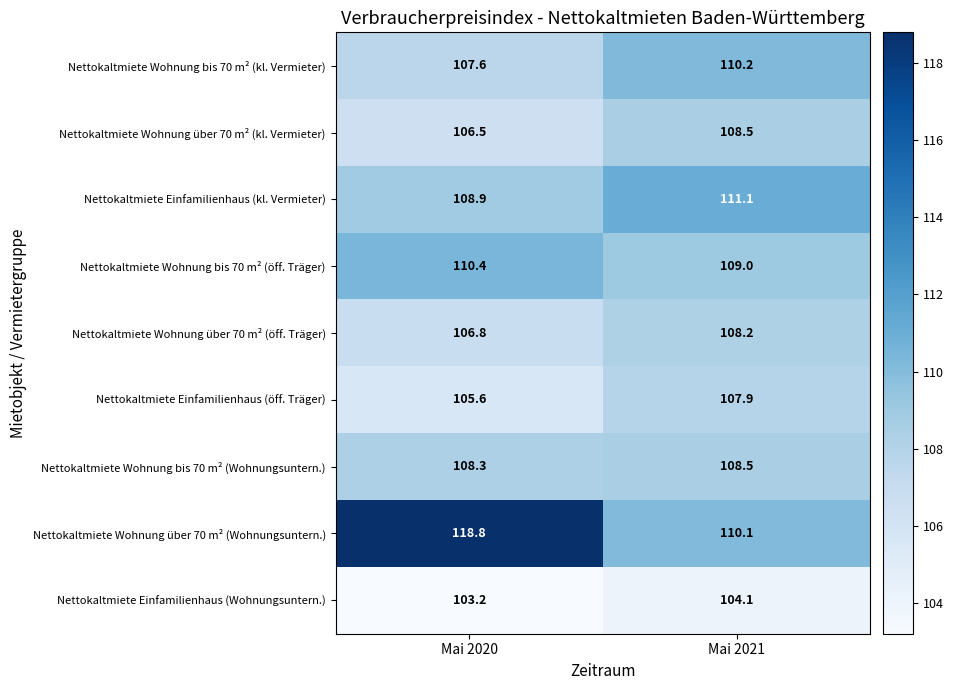

What is the smallest value displayed?

103.2